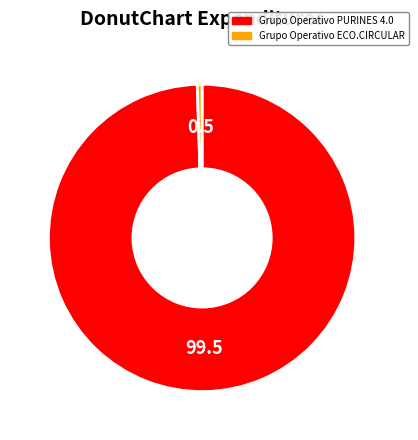

Is there a majority slice in this chart?

Yes